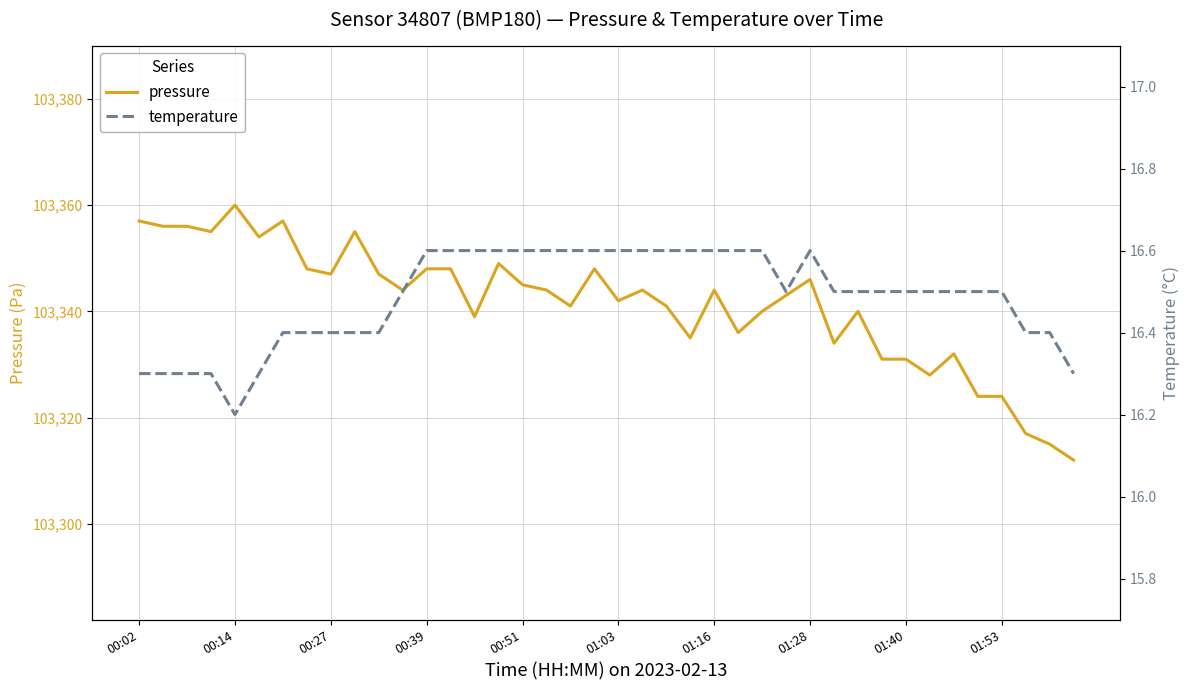

Which category has the lowest value in the pressure series?

39